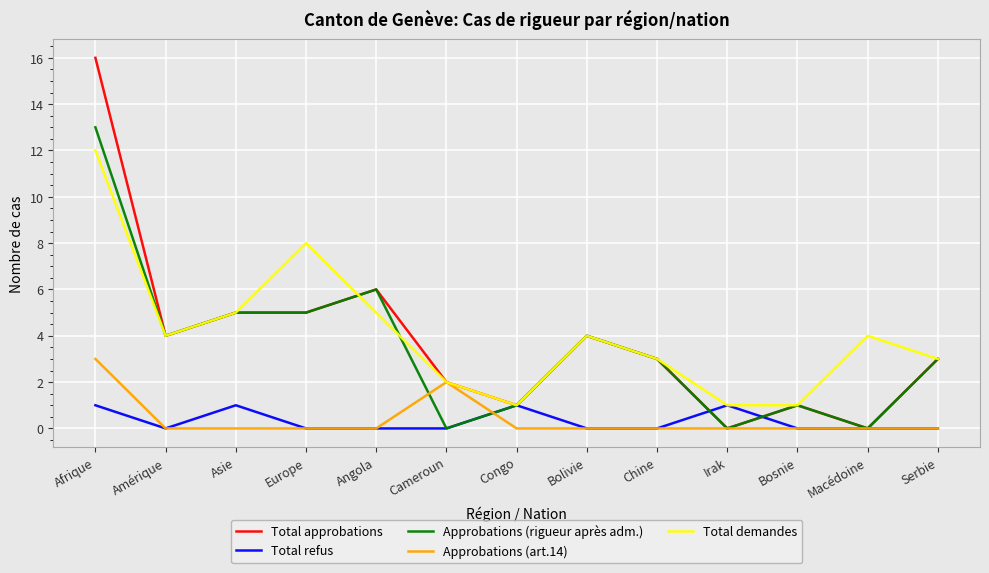

What position from the right is Europe?

10